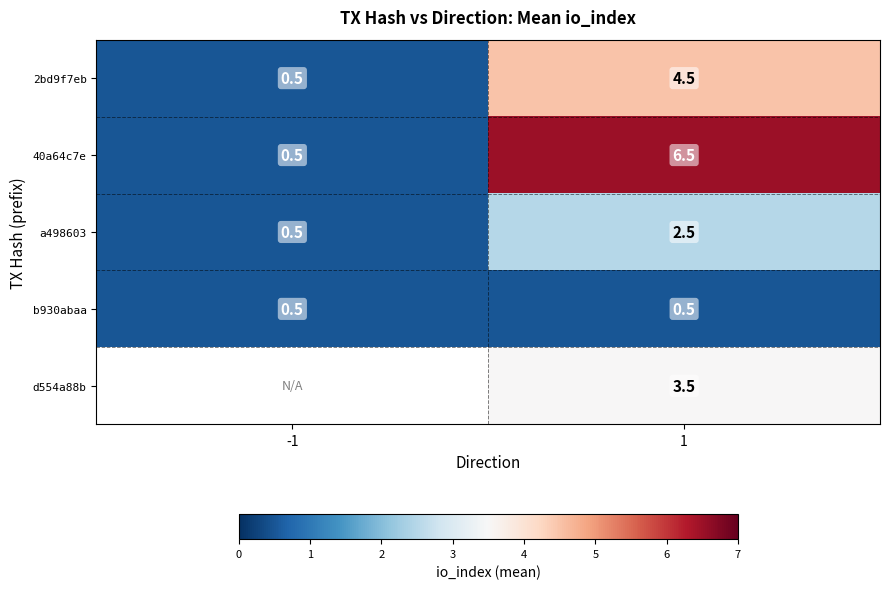

What is the sum of the b930abaa values at 1 and -1?

1.0